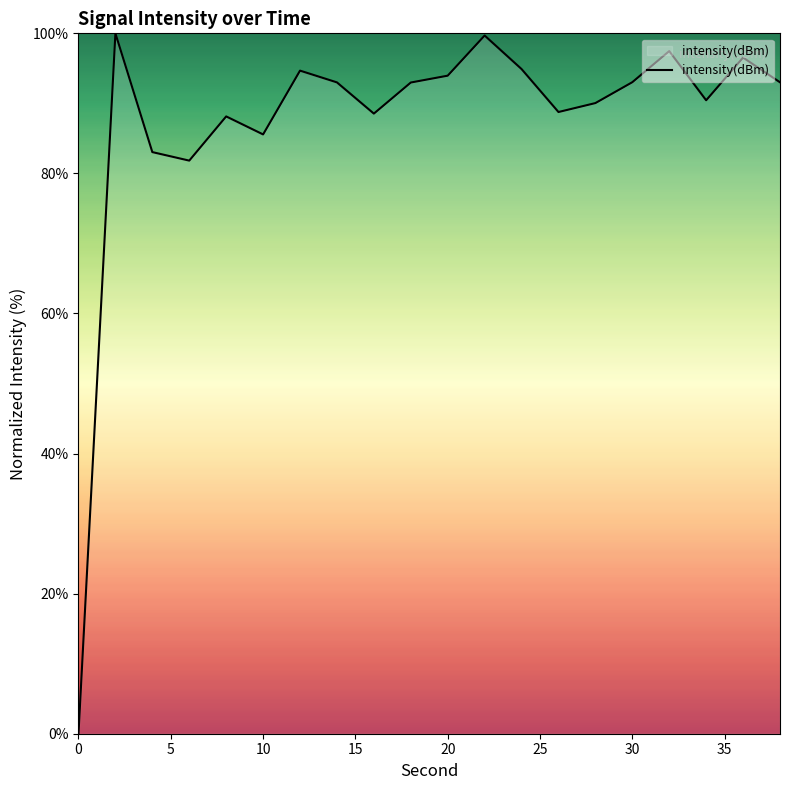

What is the difference between the maximum and minimum values?

100.0